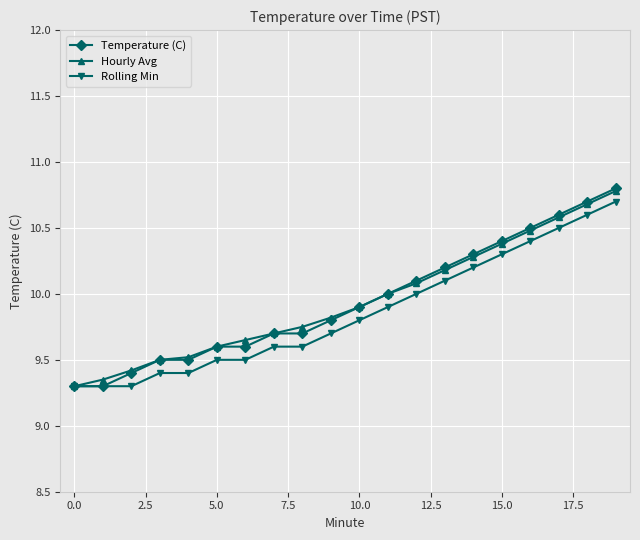

At how many categories does at least one series exceed 9?

20